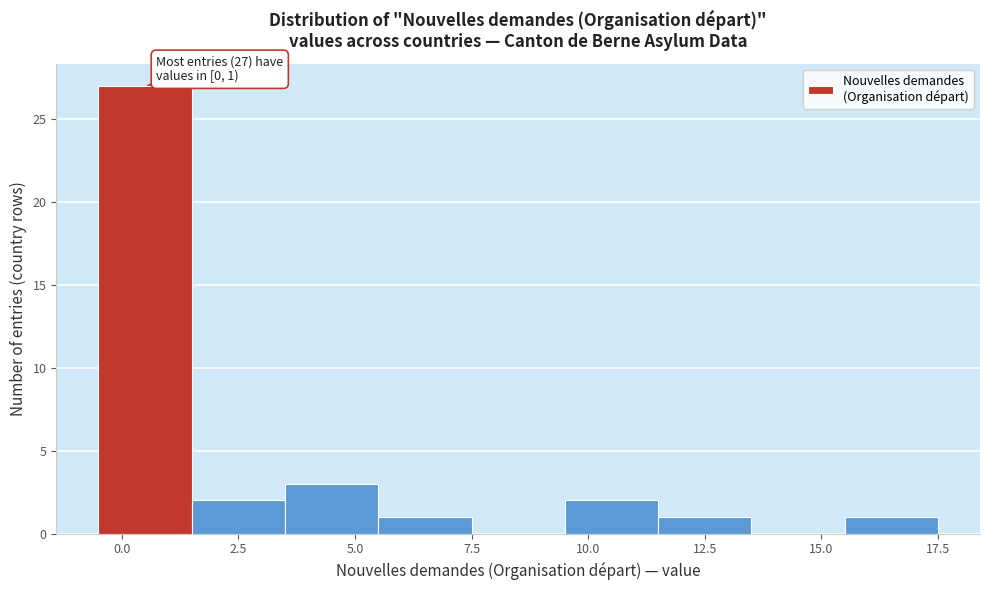

Which range on the x-axis has the tallest bar?

-0.5 to 1.5